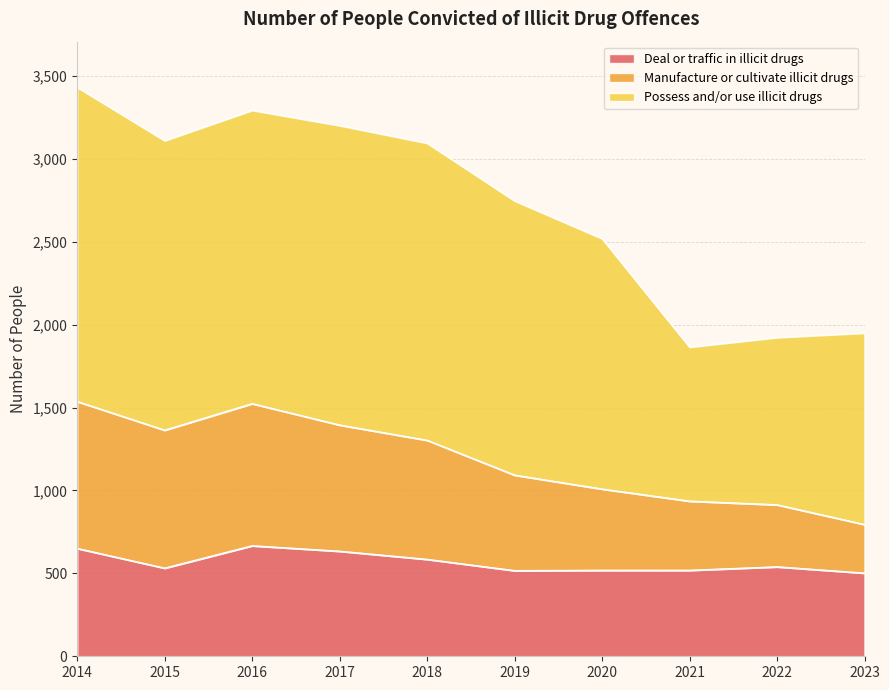

Which has a higher value, 2015 or 2017?

2017